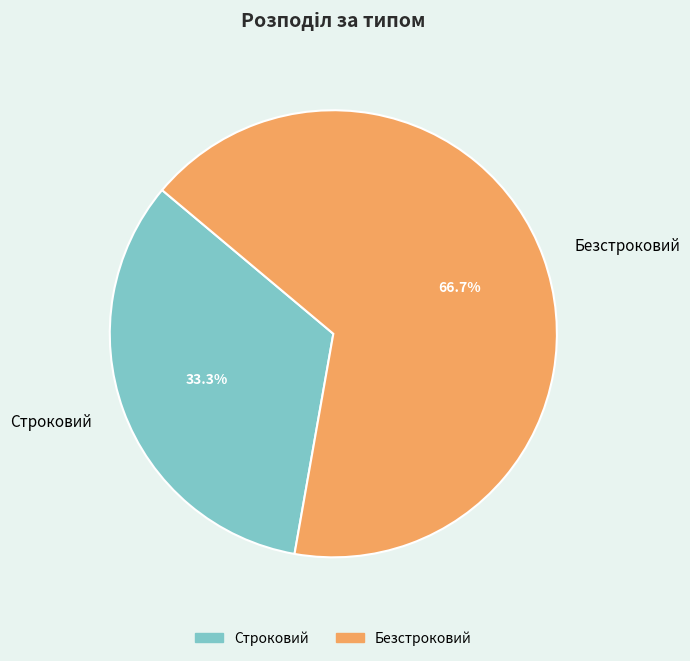

To the nearest percent, what is the average slice percentage?

50%